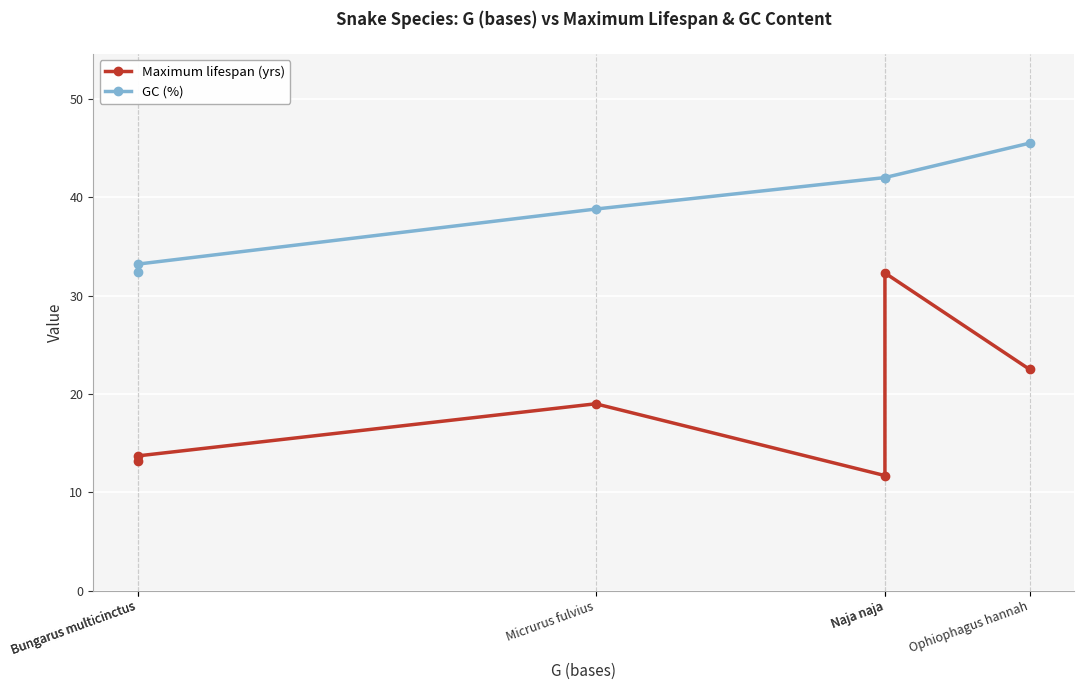

Reading left to right, list all the values displayed in this chart.

Maximum lifespan (yrs): 13.2	13.7	19.0	11.7	32.3	22.5
GC (%): 32.4	33.2	38.8	42.0	42.0	45.5